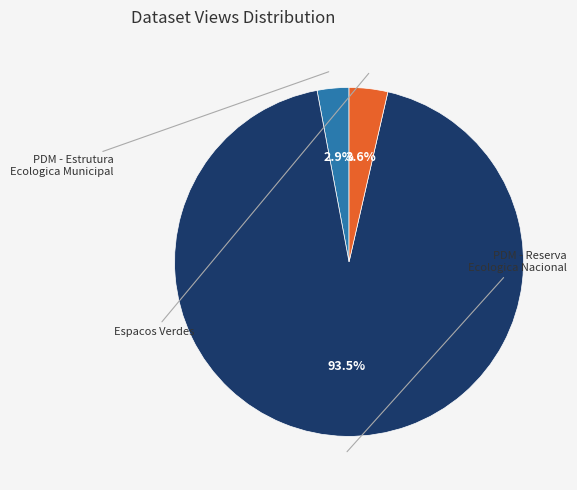

Does any single category account for the majority?

Yes